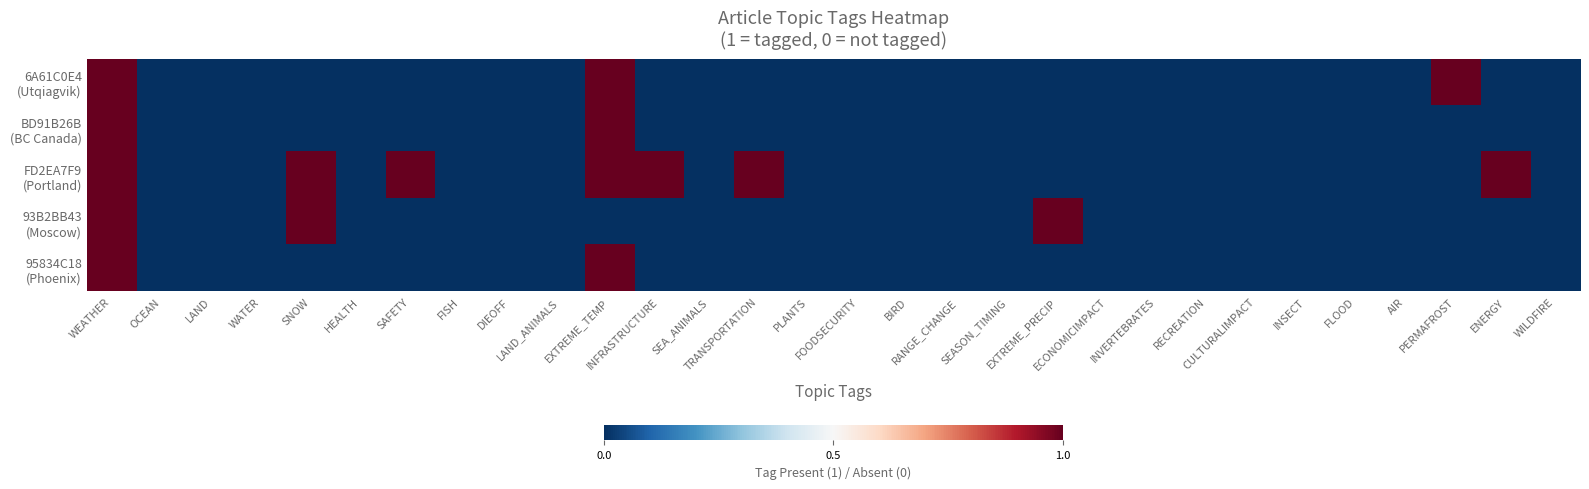

Which has a higher value, RANGE_CHANGE or INSECT?

RANGE_CHANGE